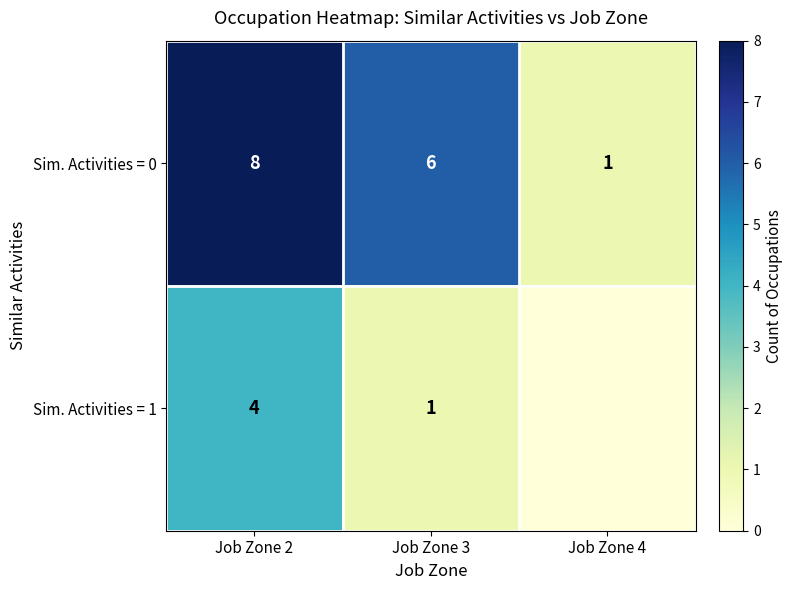

Where does the Sim. Activities = 0 series first go above 6?

Job Zone 2